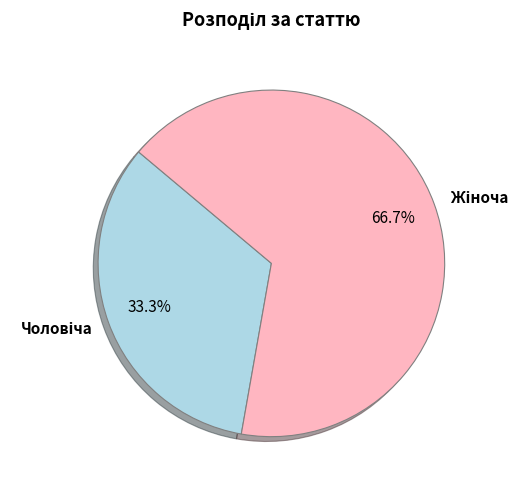

Is there a majority slice in this chart?

Yes